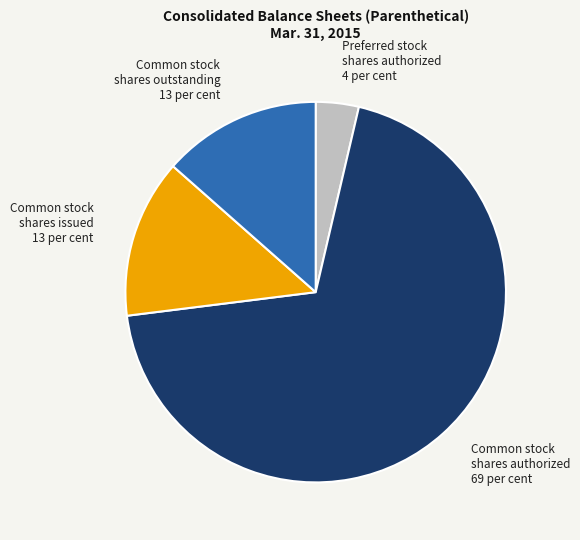

Is it true that Common stock shares outstanding is 13% of the pie?

True